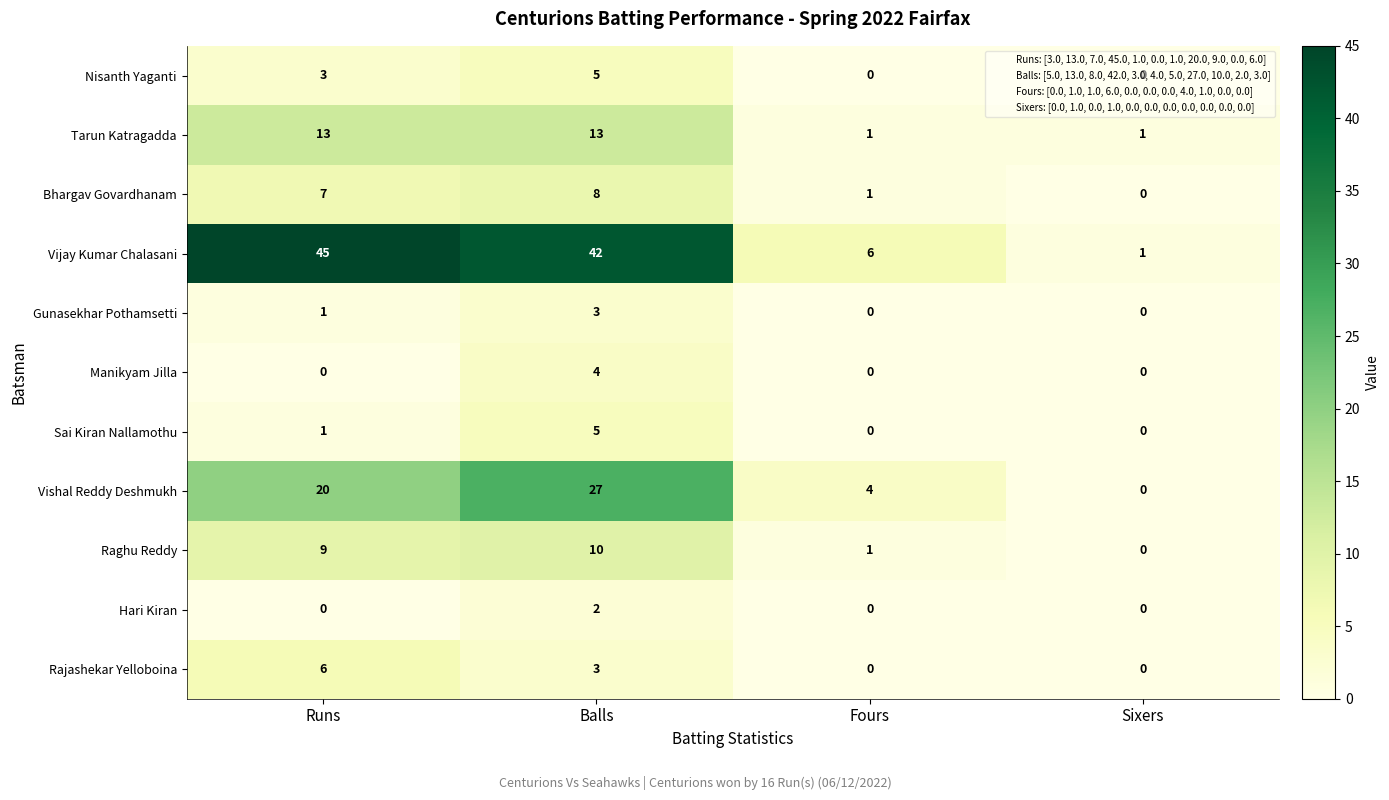

The value of Rajashekar Yelloboina at Balls is 1. True or false?

False